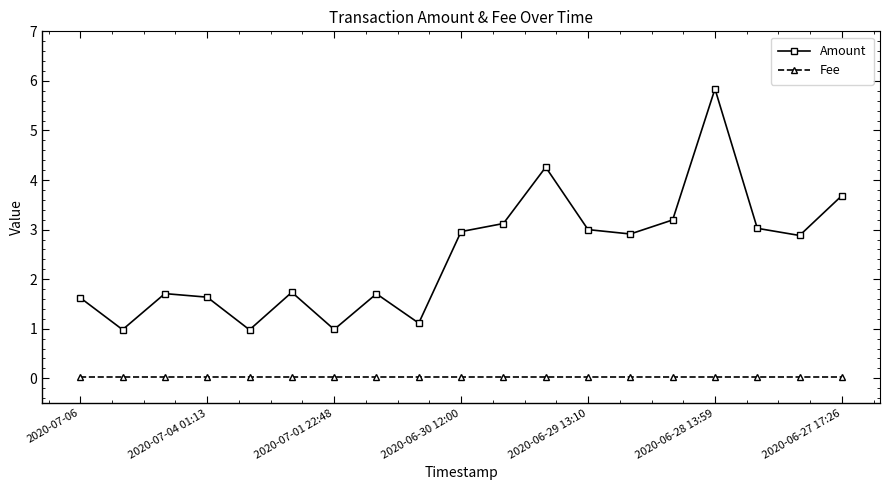

What is the maximum value shown in the chart?

5.8